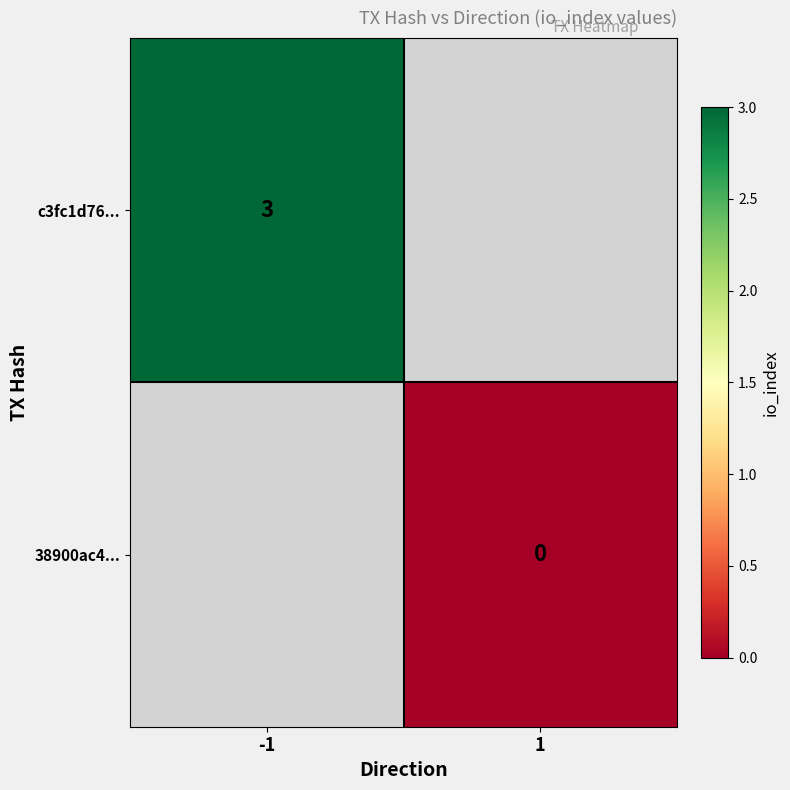

The c3fc1d76... series shows 4 at -1. True or false?

False